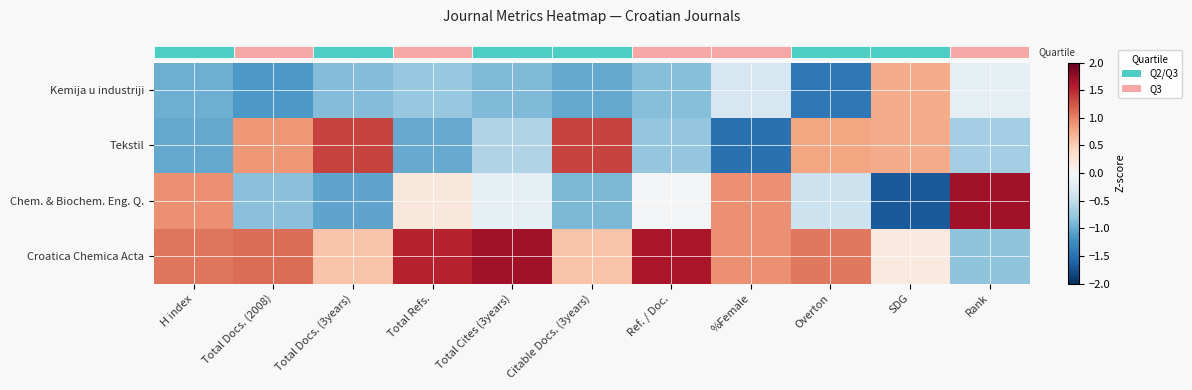

Between H index and Total Cites (3years), which is larger?

Total Cites (3years)